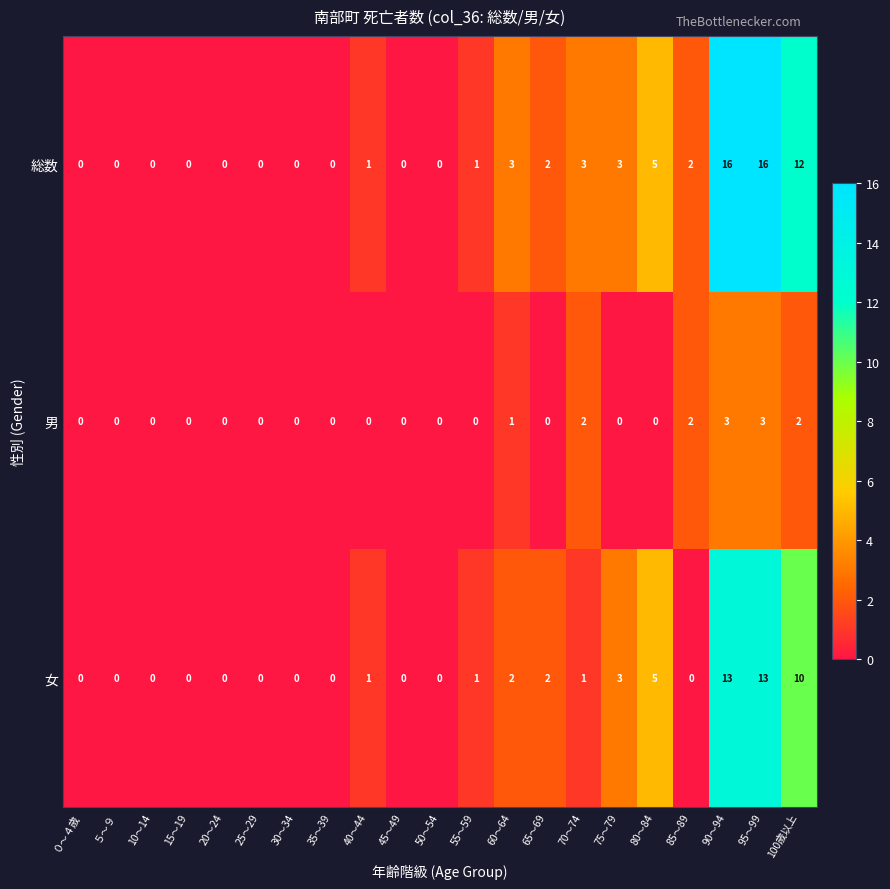

Which series has the largest total across all categories?

総数